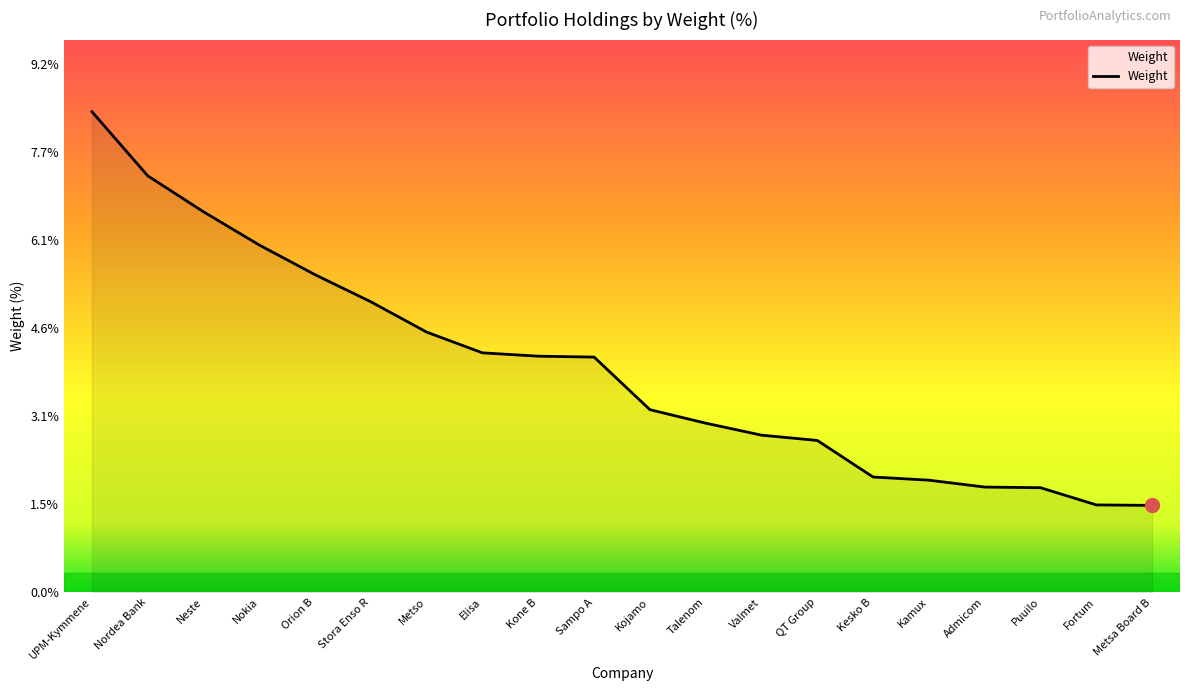

How many values are below 4?

10